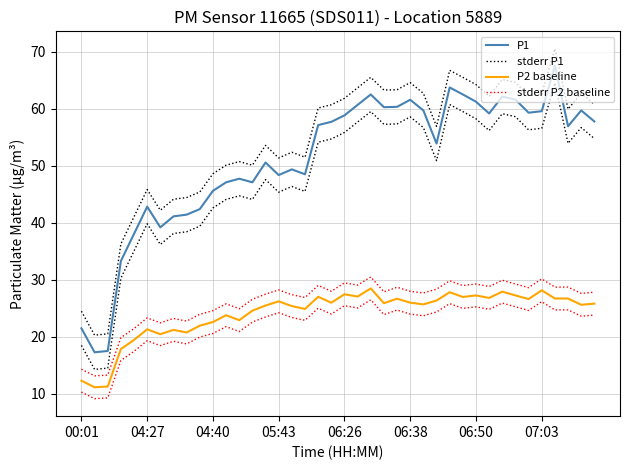

What is the total value across all series at 04:27?

61.9